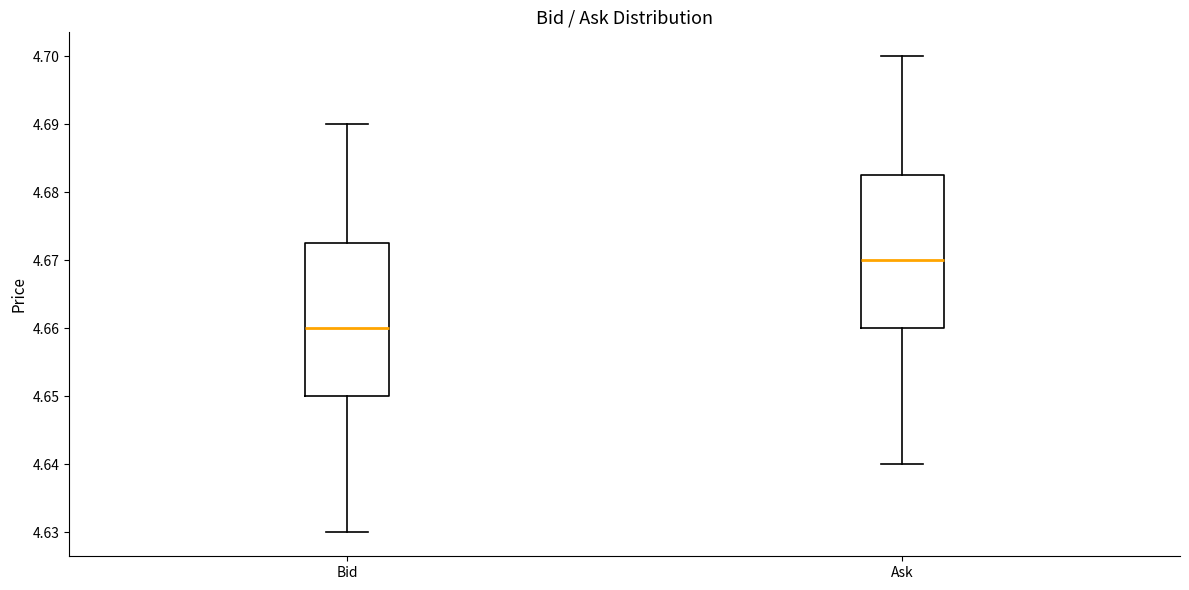

Where does the median line of the box for Bid sit on the y-axis? The values are not printed on the chart, so give them approximately, as read against the axis.

4.660